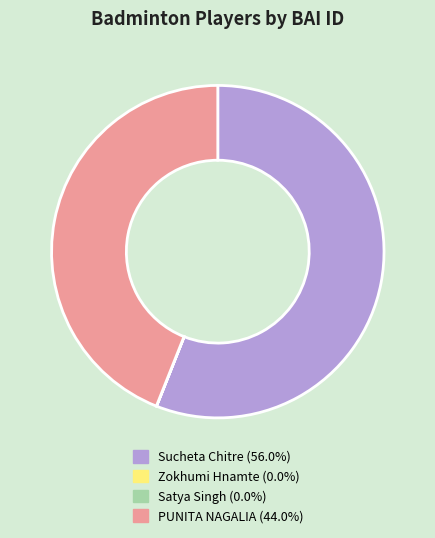

What is the ratio of the value at Sucheta Chitre to the value at PUNITA NAGALIA?

1.3